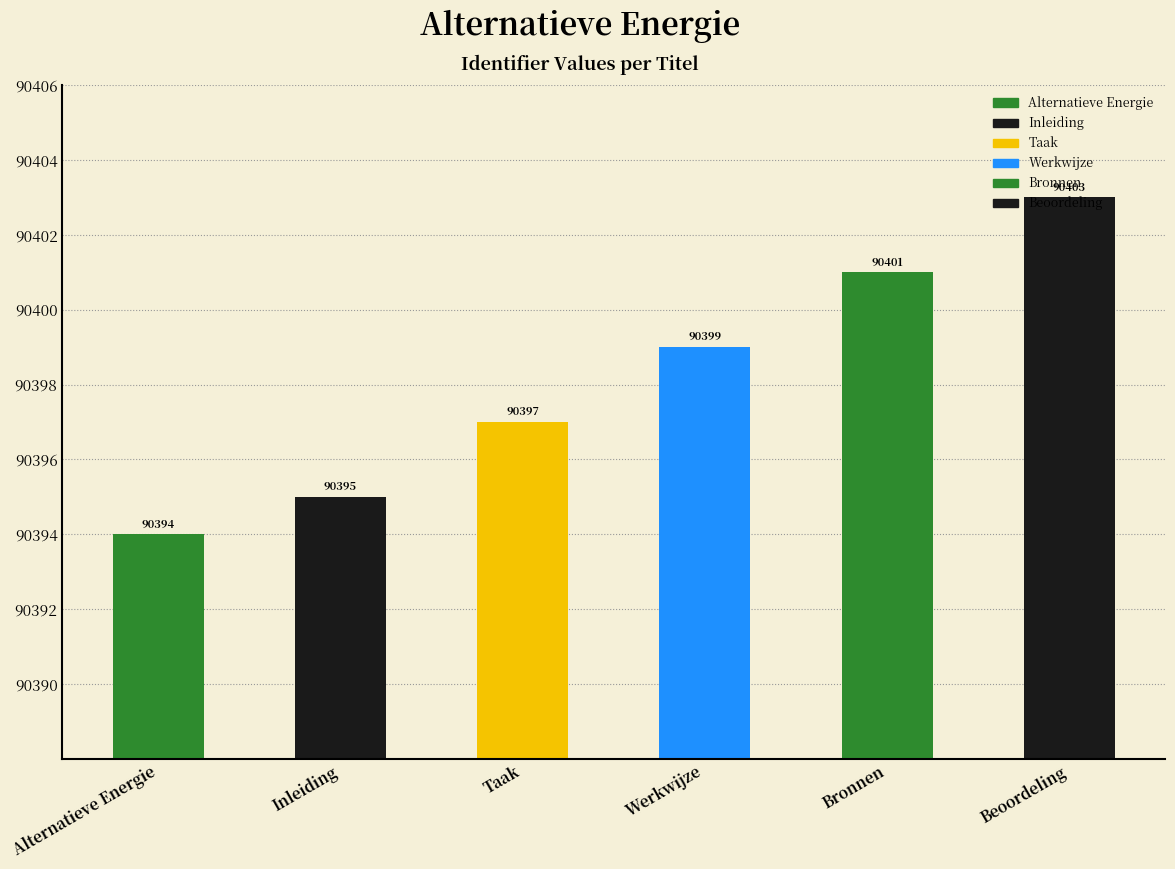

What is the change in value from Inleiding to Werkwijze?

+4